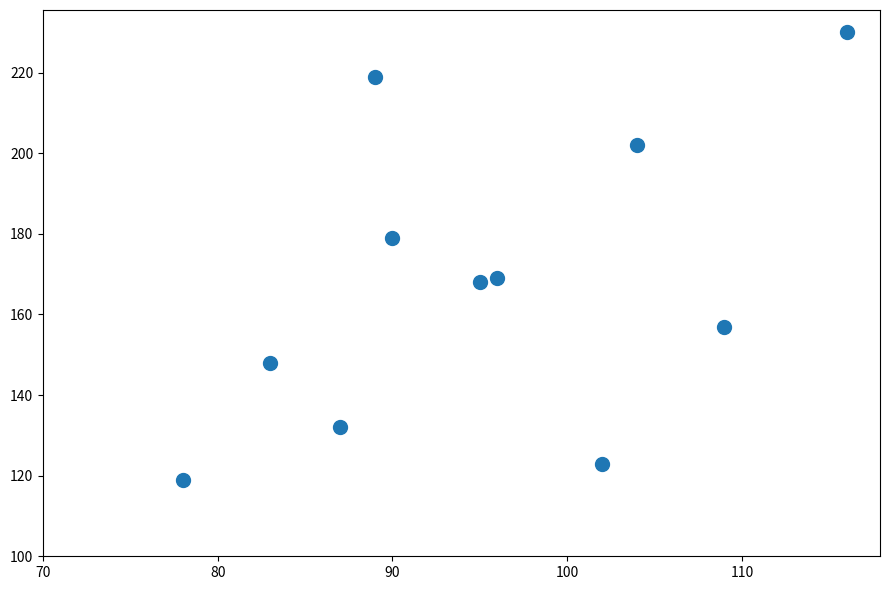

What is the range of Y values (max minus min)?

111